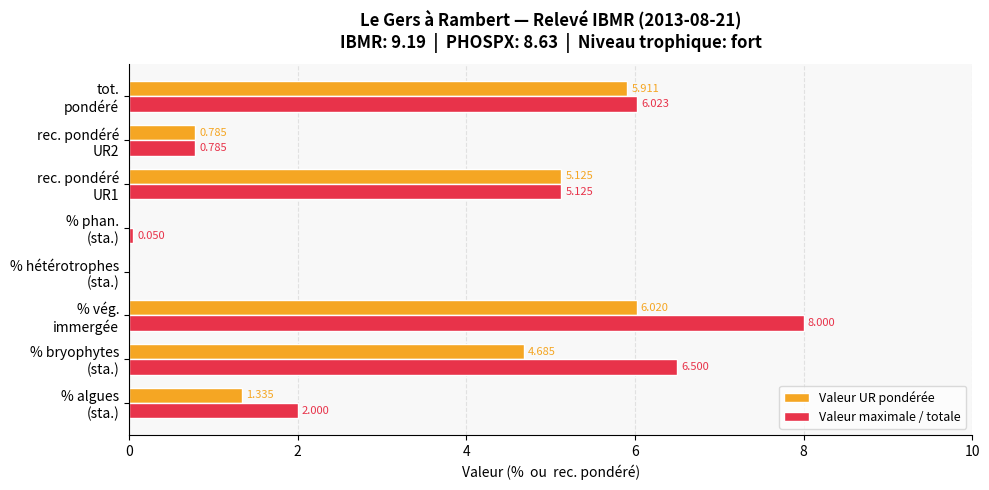

Which series has the largest total across all categories?

Valeur maximale / totale